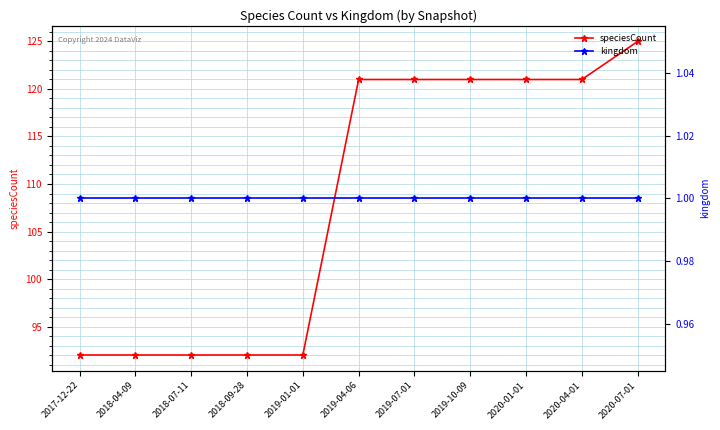

Where does the speciesCount series first go above 121?

2020-07-01